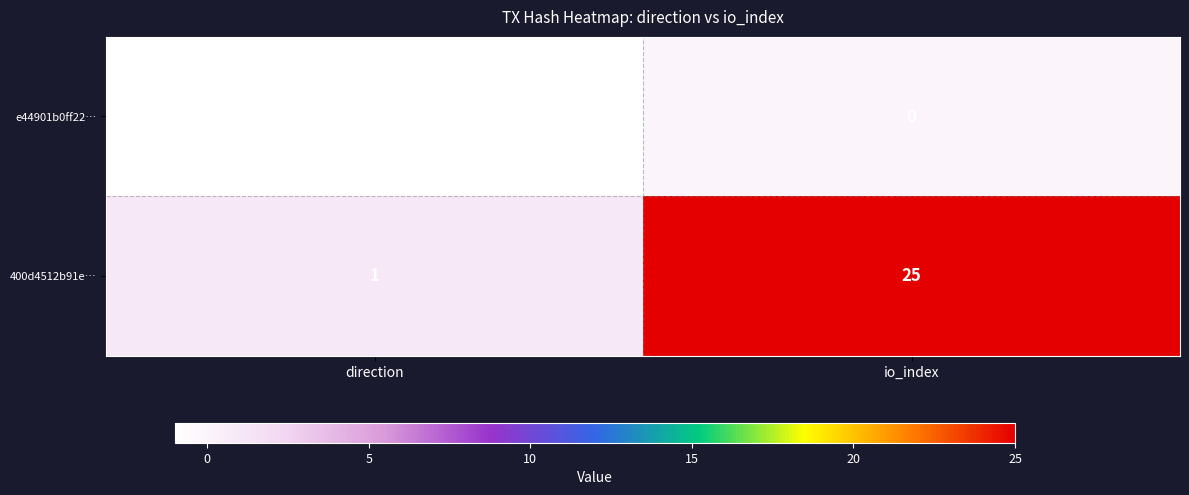

Reading left to right, list all the values displayed in this chart.

e44901b0ff22…: -1	0
400d4512b91e…: 1	25